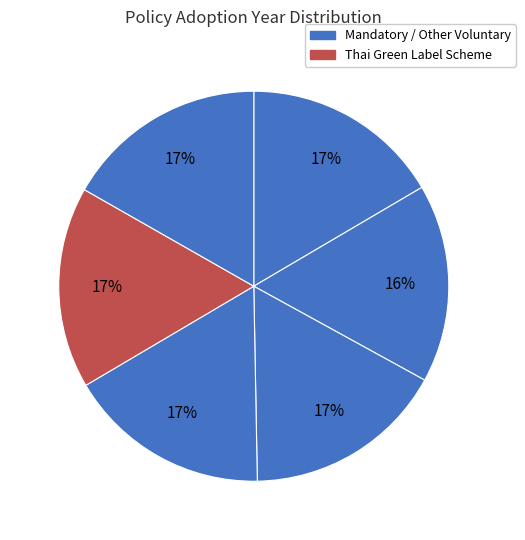

How many segments does this pie chart have?

6